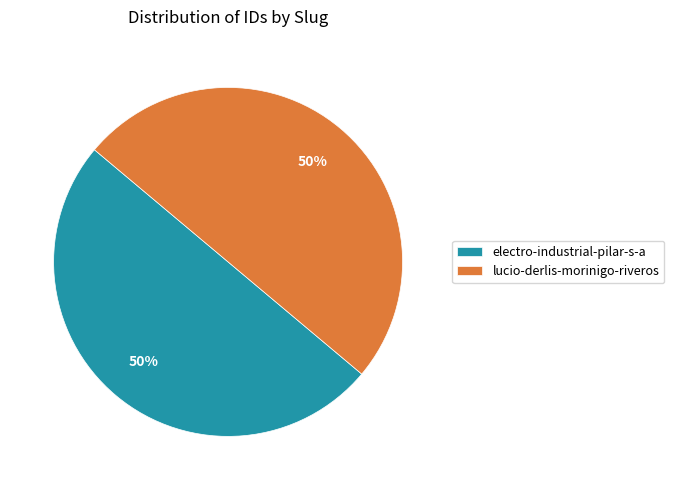

Approximately how many times larger is the value at electro-industrial-pilar-s-a compared to lucio-derlis-morinigo-riveros?

1.0